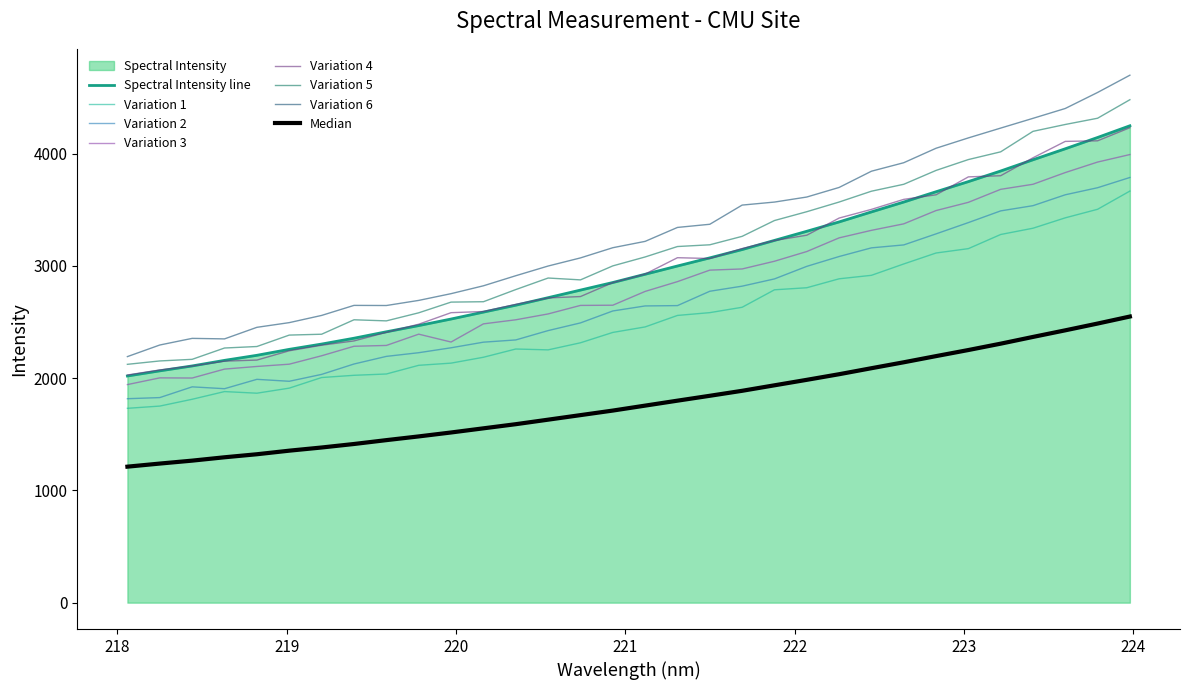

What is the difference between the values at 220.3533 and 223.2172?

1195.8